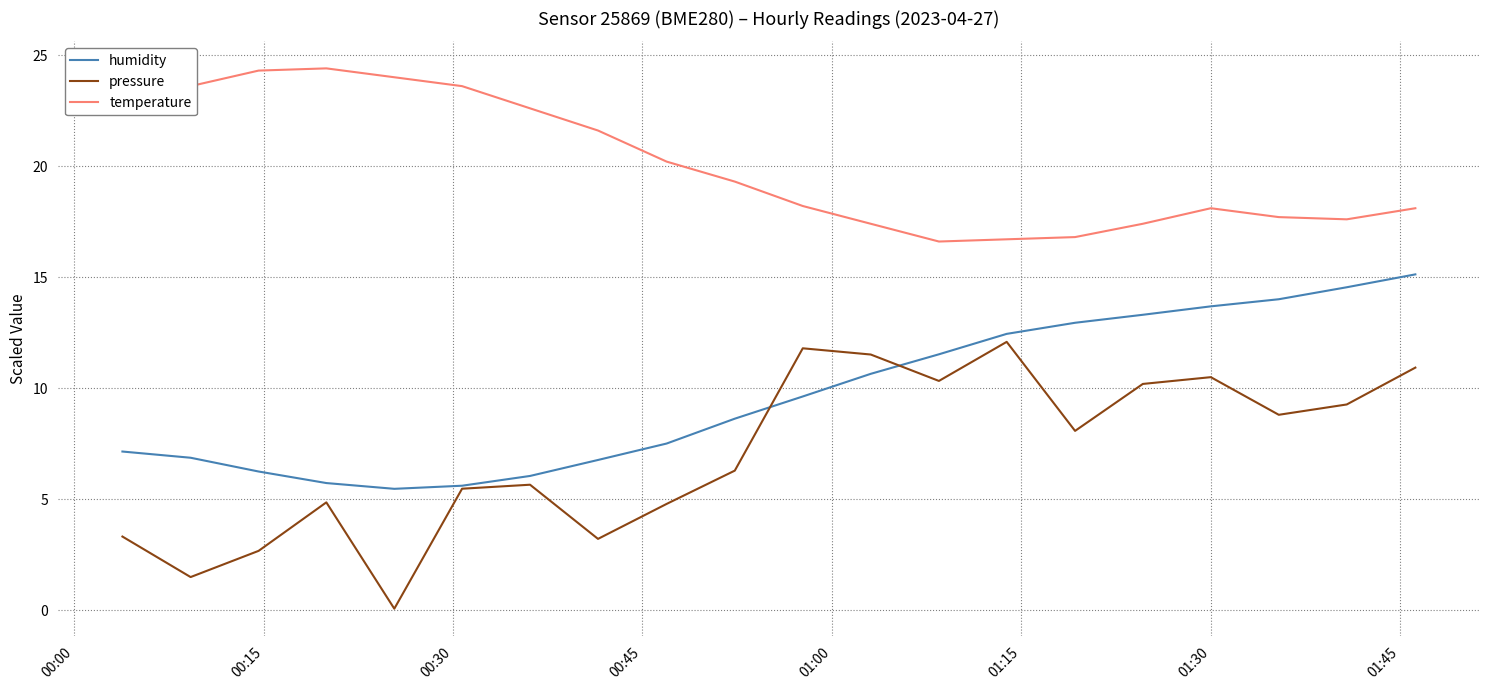

Which series has the largest range (max minus min)?

pressure